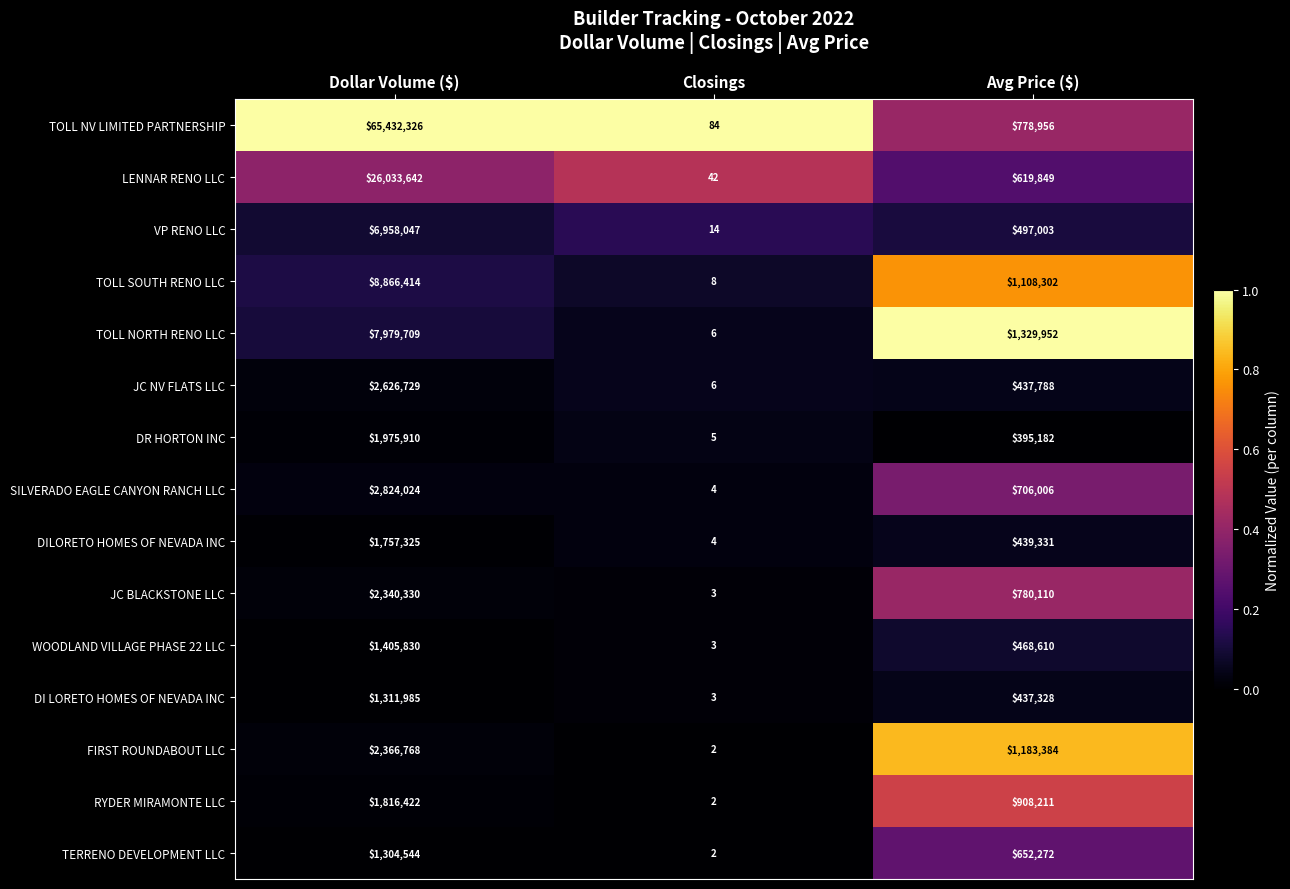

Which series has the largest range (max minus min)?

TOLL NV LIMITED PARTNERSHIP